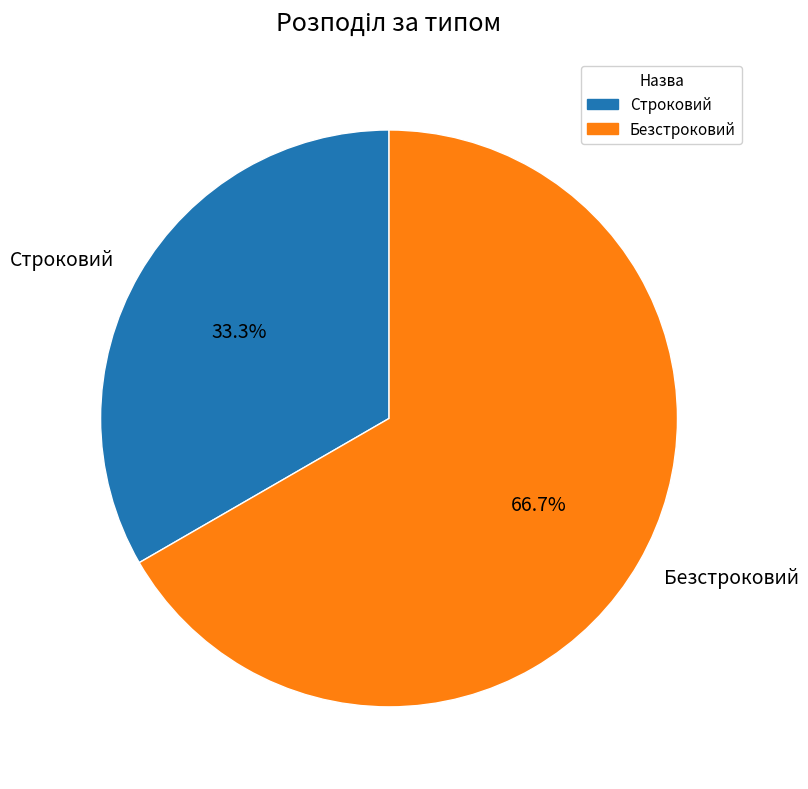

How many slices are in this pie chart?

2